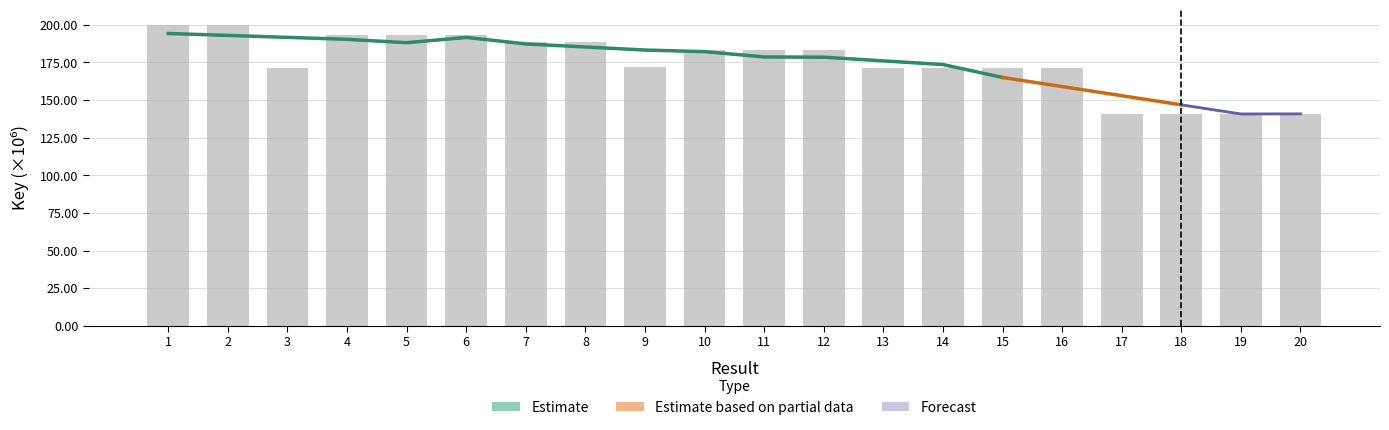

At which label does the data first exceed 183?

1